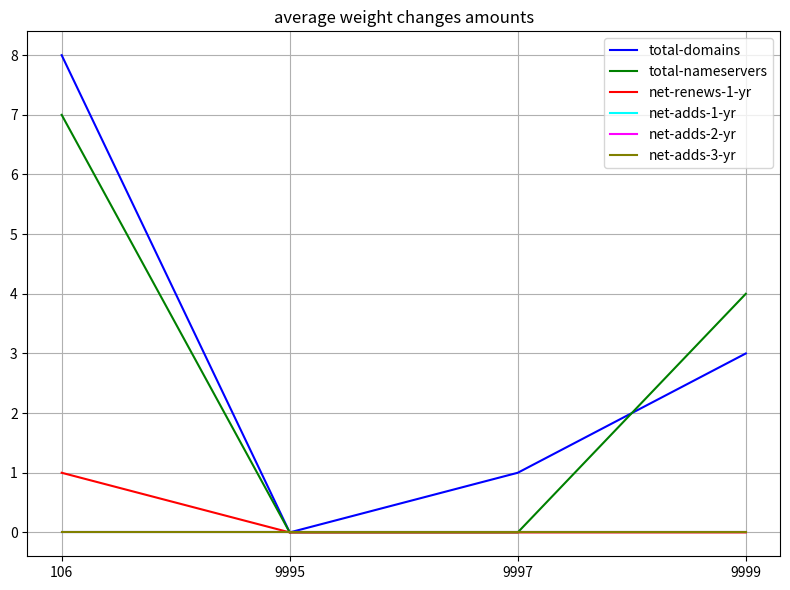

Rank the categories by net-adds-3-yr value from lowest to highest.

106, 9995, 9997, 9999